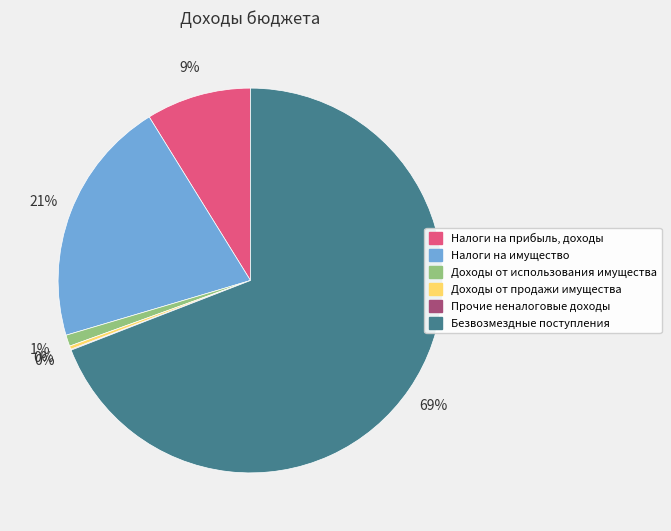

Combined, do Налоги на прибыль, доходы and Доходы от продажи имущества account for over 50%?

No